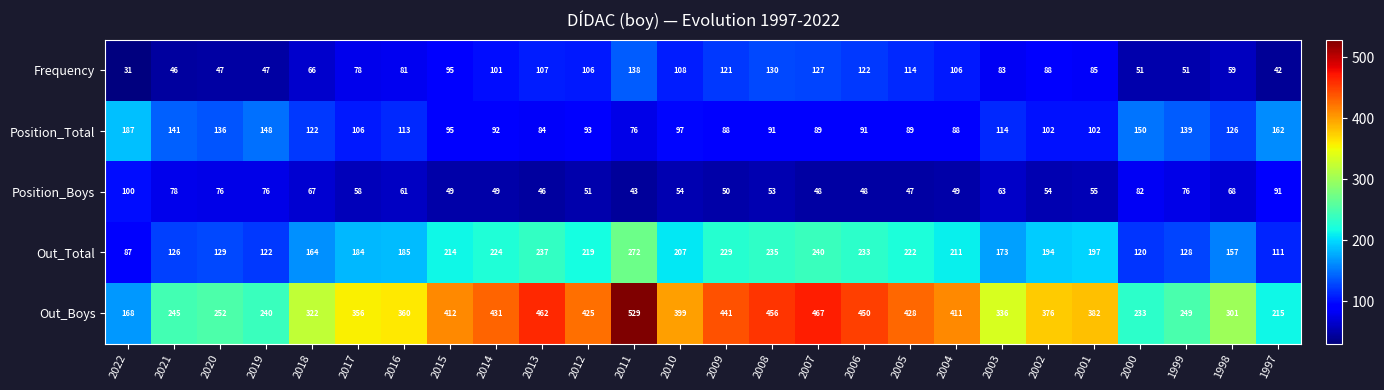

The Frequency series shows 33 at 2014. True or false?

False